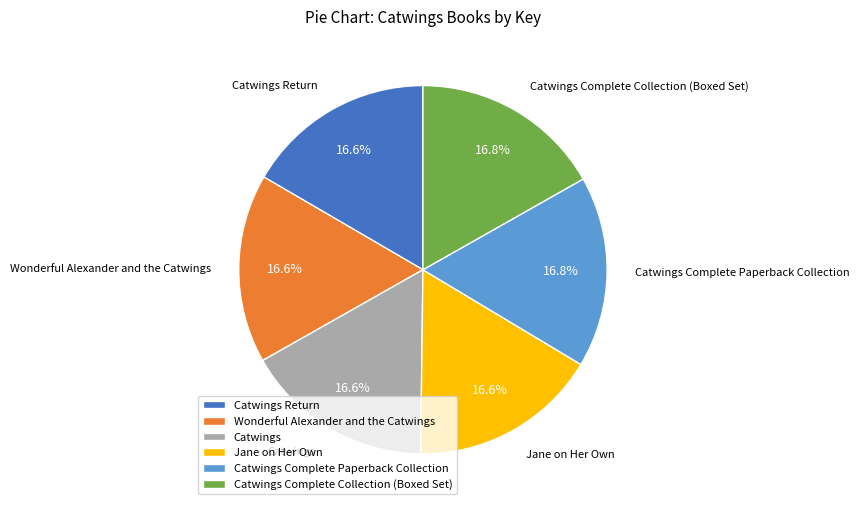

Approximately how many times larger is the value at Catwings Return compared to Catwings?

1.0